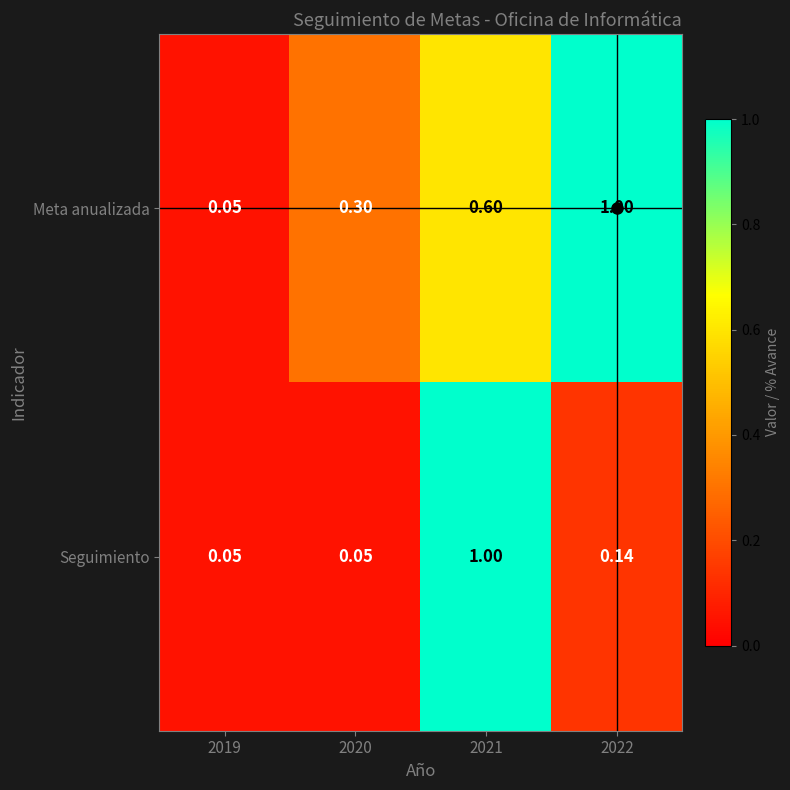

Is the value of Seguimiento at 2021 greater than the value of Meta anualizada at 2021?

Yes